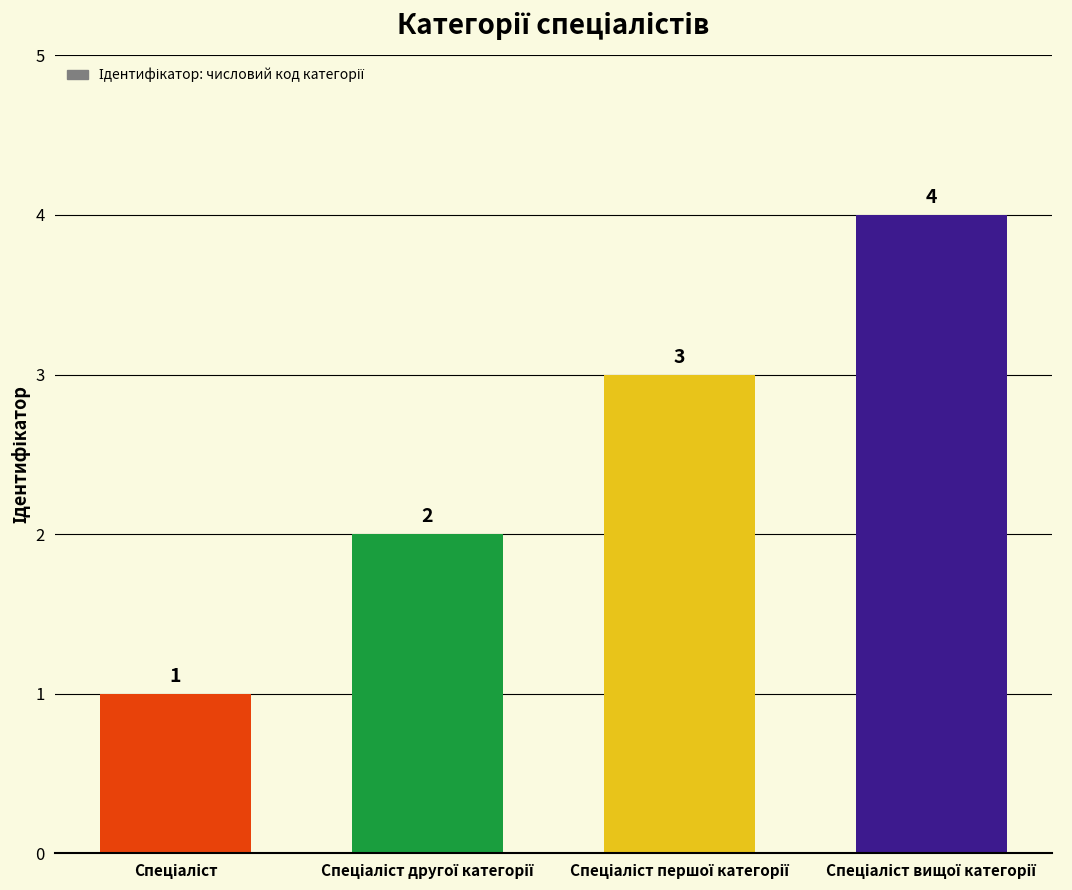

What is the sum of all values?

10